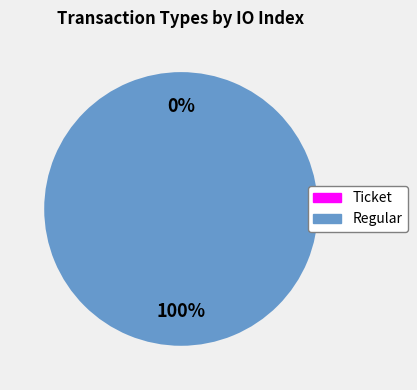

What percentage is the Regular slice, to the nearest percent?

100%